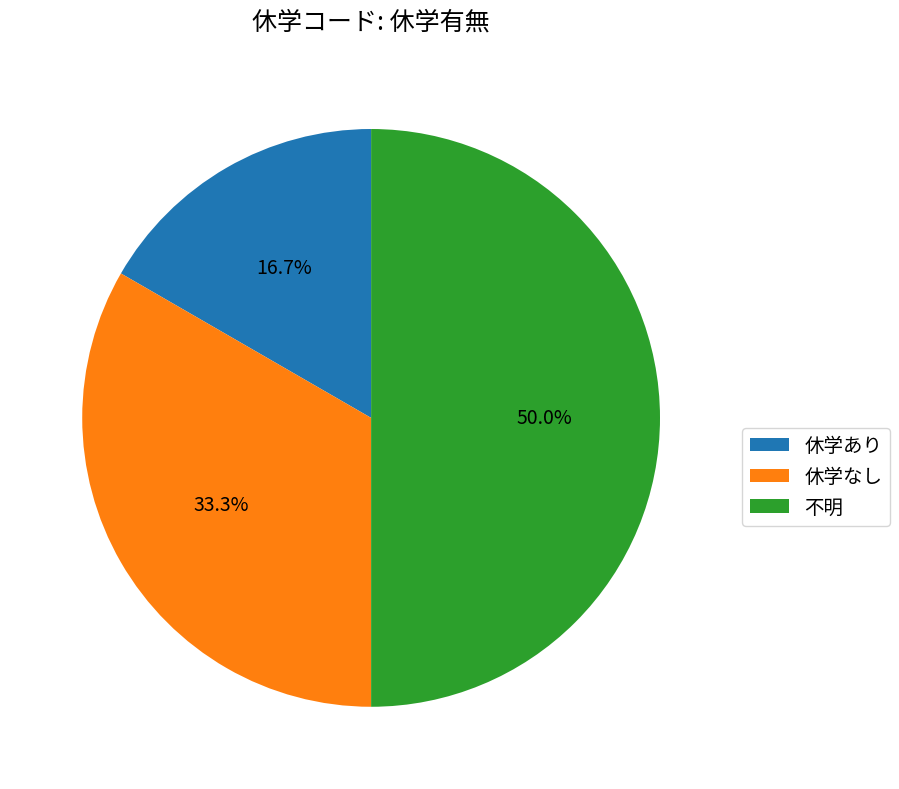

Count the number of slices in the pie.

3